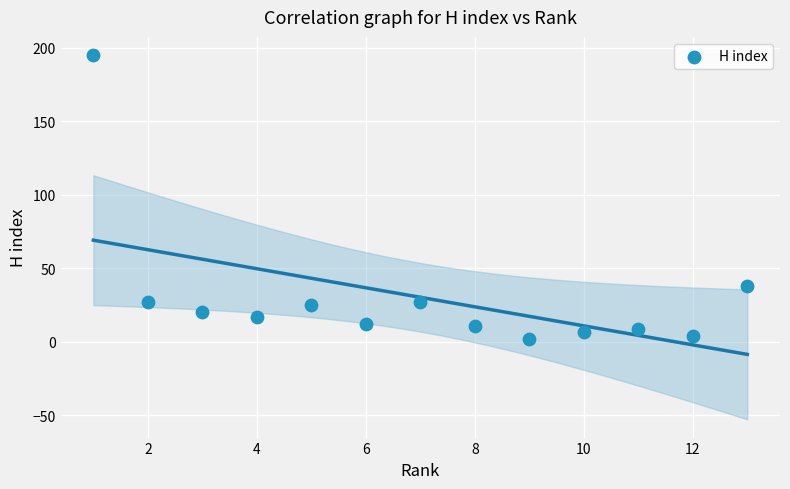

What is the range of X values (max minus min)?

12